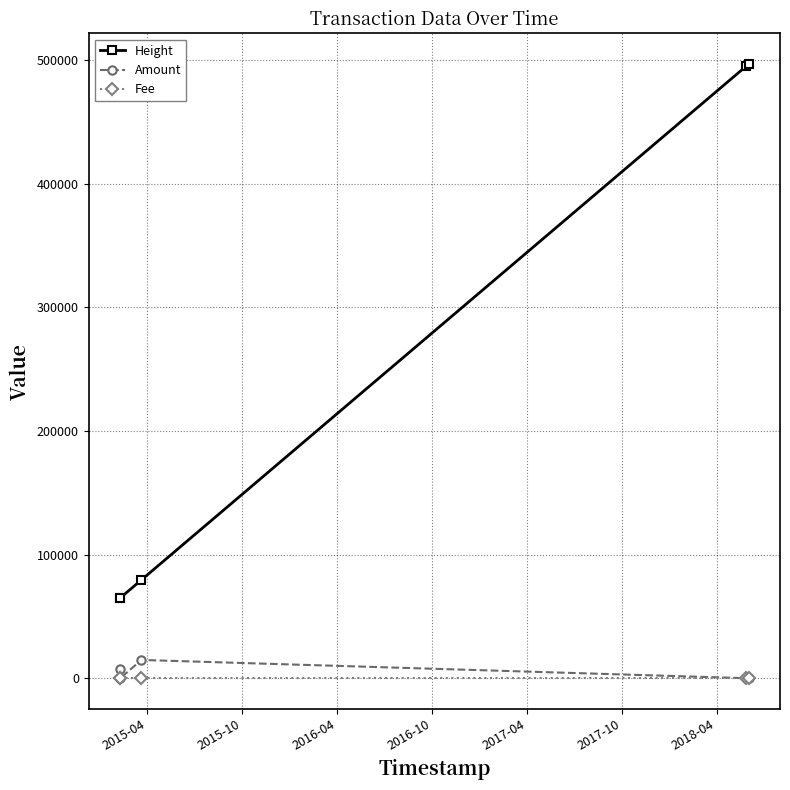

What is the highest value of the Amount series?

14758